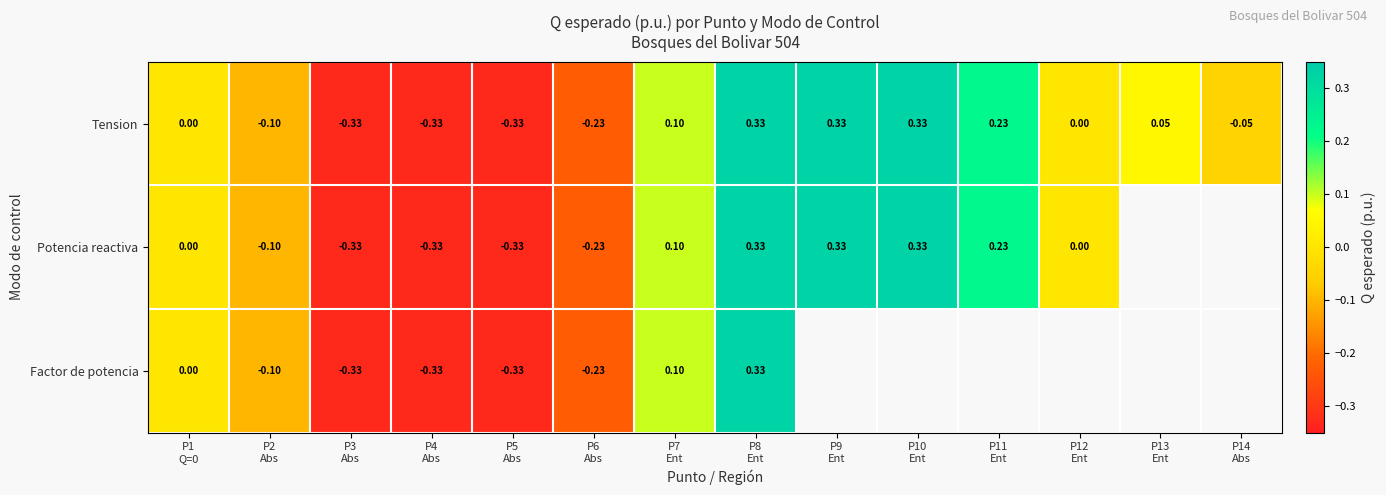

What is the highest value of the Factor de potencia series?

0.3